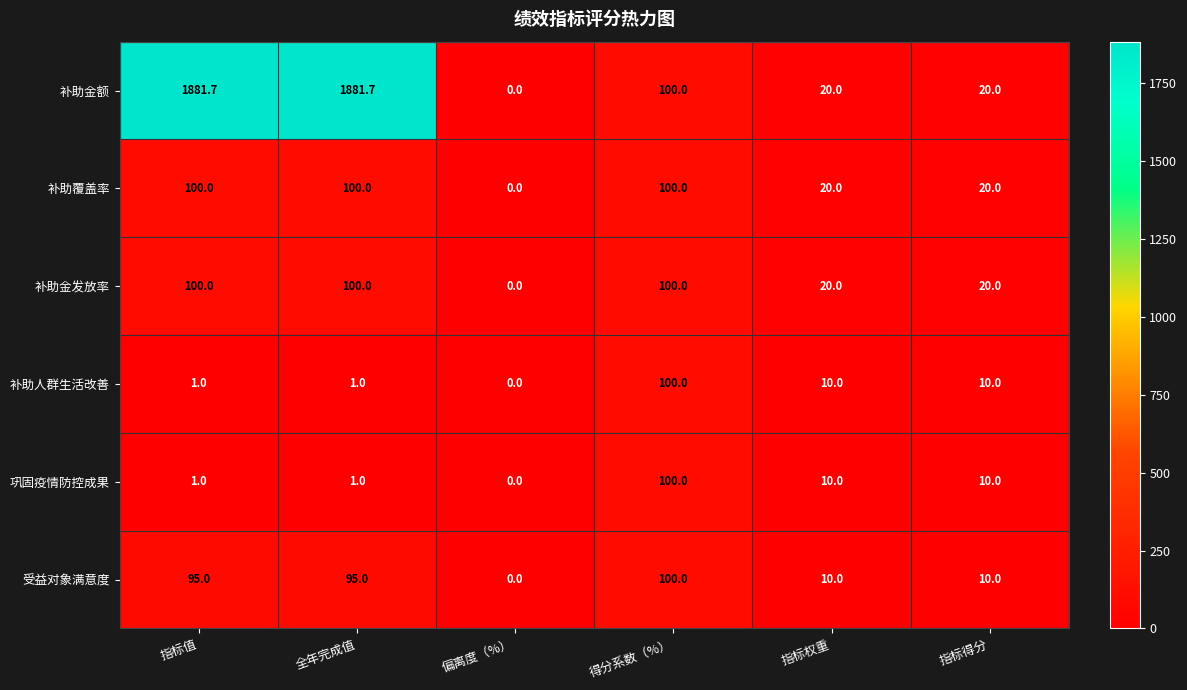

What is the difference between the maximum and second lowest values in the 补助覆盖率 series?

80.0